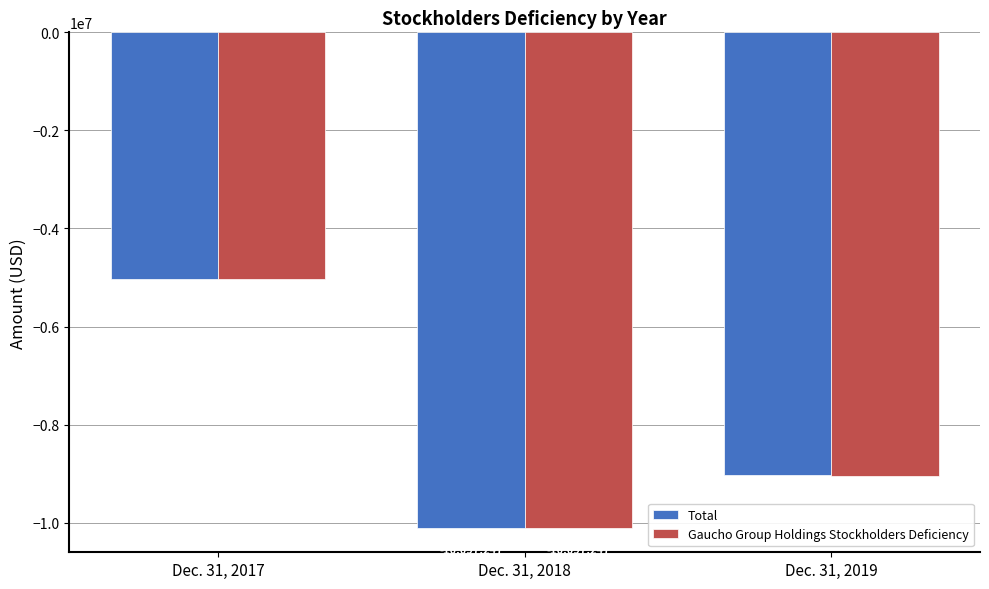

List the labels in order of Gaucho Group Holdings Stockholders Deficiency value, largest first.

Dec. 31, 2017, Dec. 31, 2019, Dec. 31, 2018